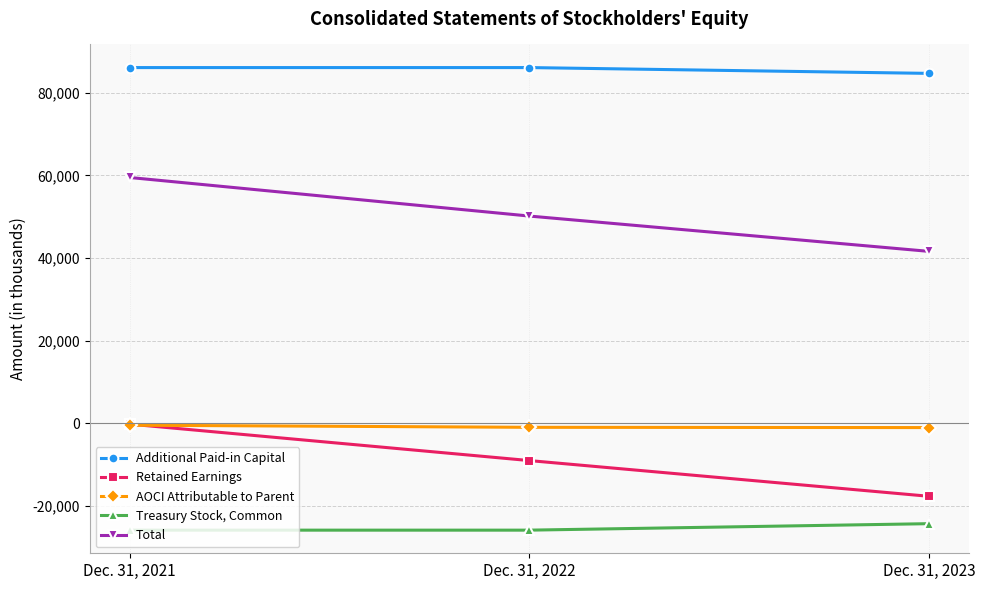

List the series in order of their peak value, highest first.

Additional Paid-in Capital, Total, Retained Earnings, AOCI Attributable to Parent, Treasury Stock, Common